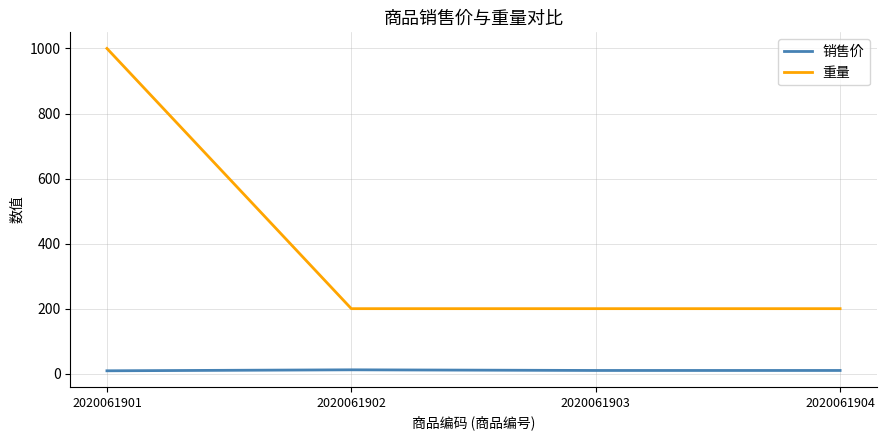

Is the value of 销售价 at 2020061902 greater than the value of 重量 at 2020061904?

No